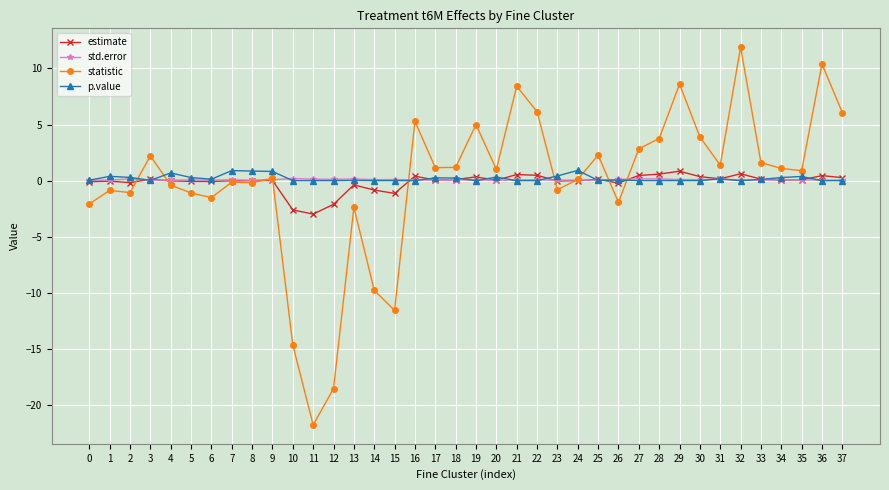

True or false: statistic has a value of -21.7 at 11.

True